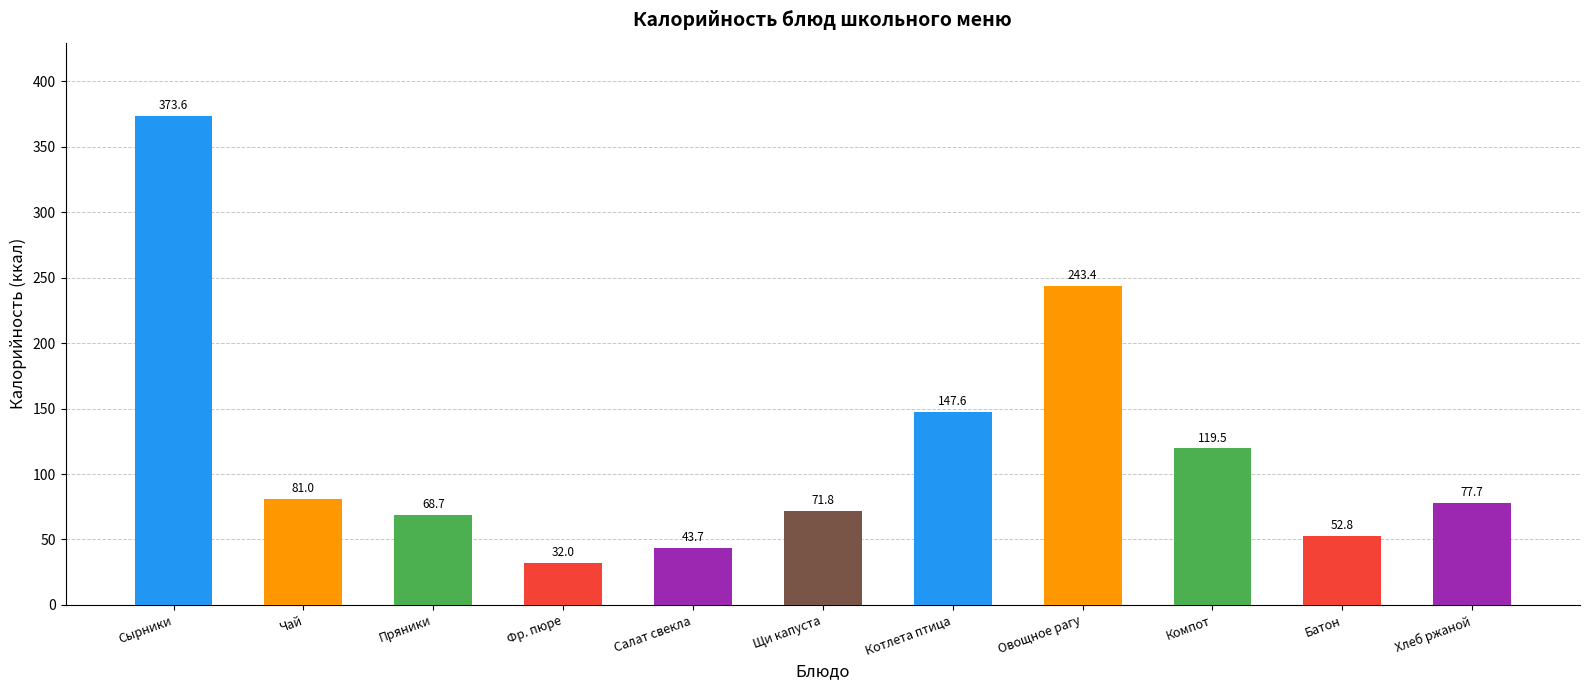

Are the bars horizontal?

No